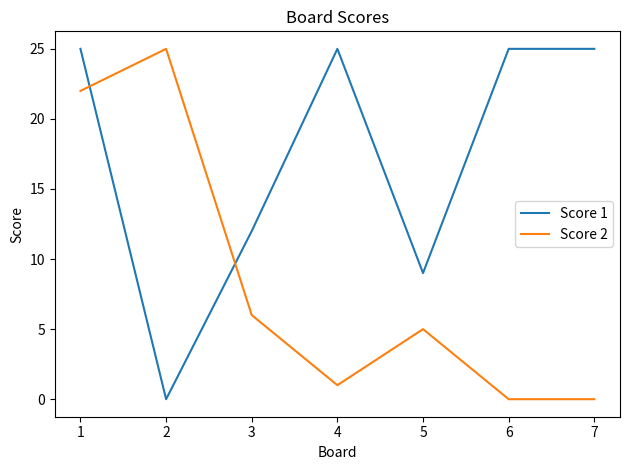

Reading right to left, extract all data points from this chart.

Score 1: 25	25	9	25	12	0	25
Score 2: 0	0	5	1	6	25	22